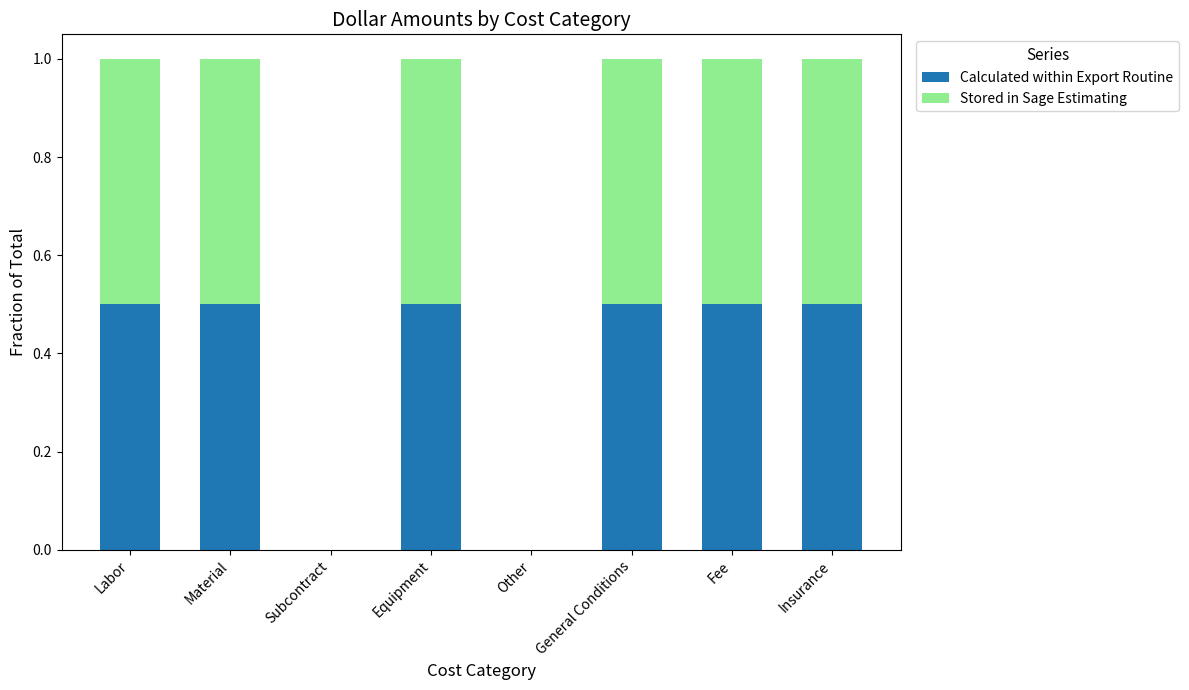

Count the Calculated within Export Routine values in the range 0 to 1.

8